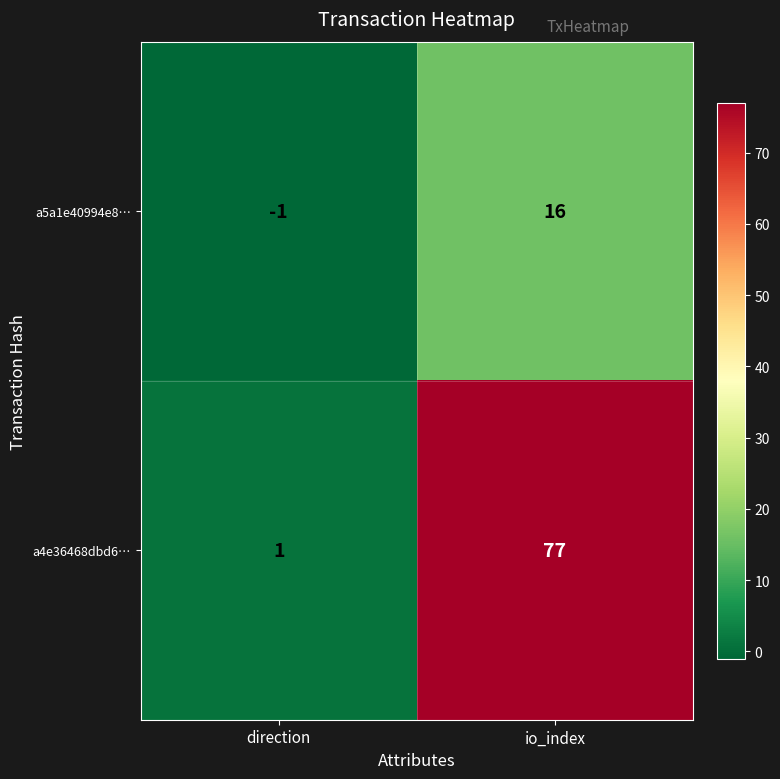

At how many categories does at least one series exceed 45?

1